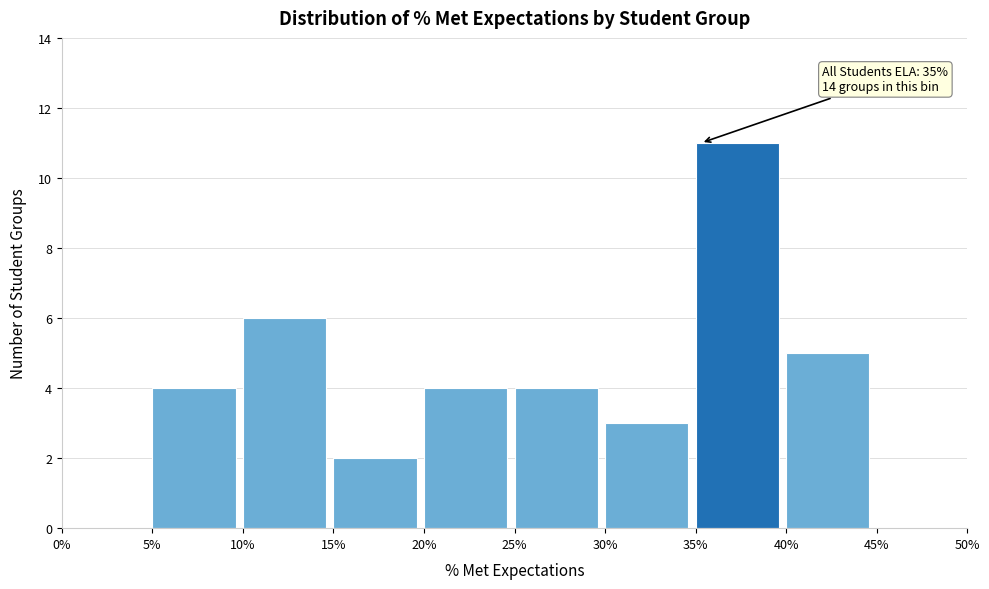

Reading right to left, extract all data points from this chart.

45%=0	40%=5	35%=11	30%=3	25%=4	20%=4	15%=2	10%=6	5%=4	0%=0